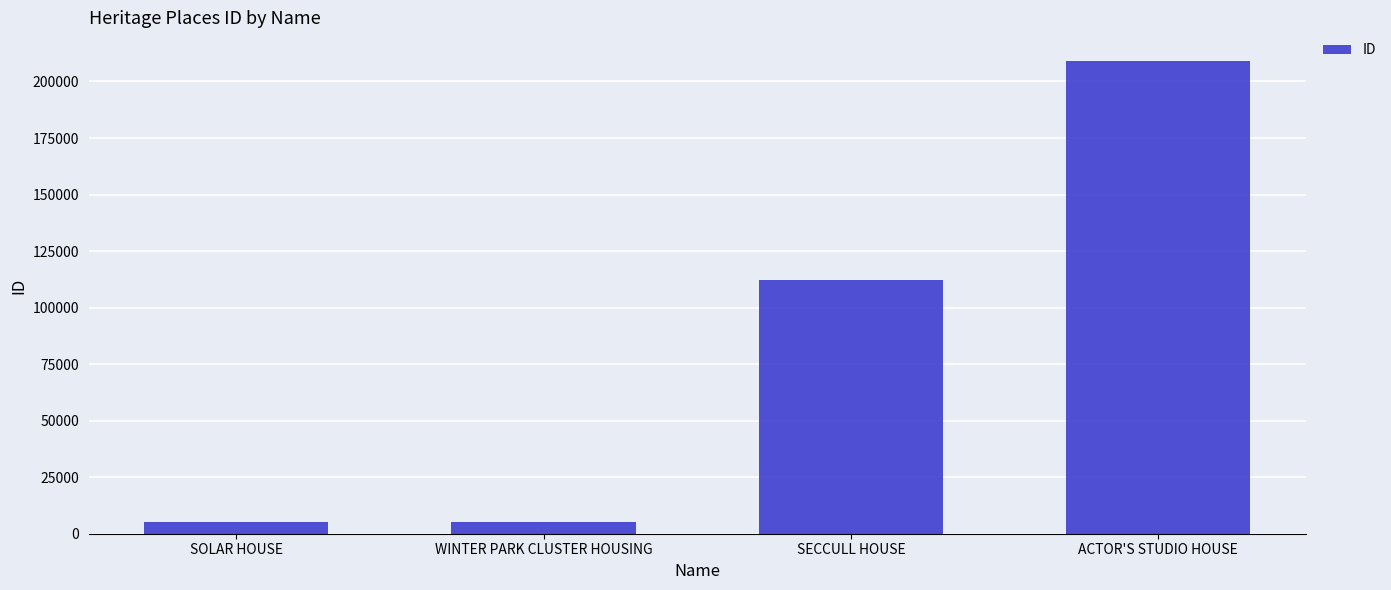

What is the difference between the maximum and minimum values?

203770